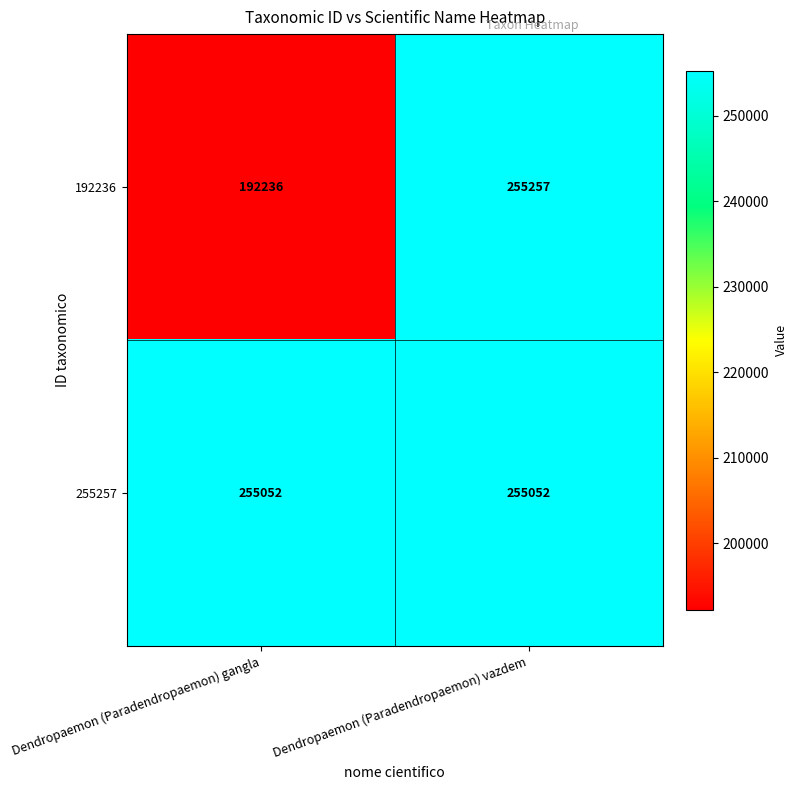

List the series in order of their overall mean, lowest first.

192236, 255257